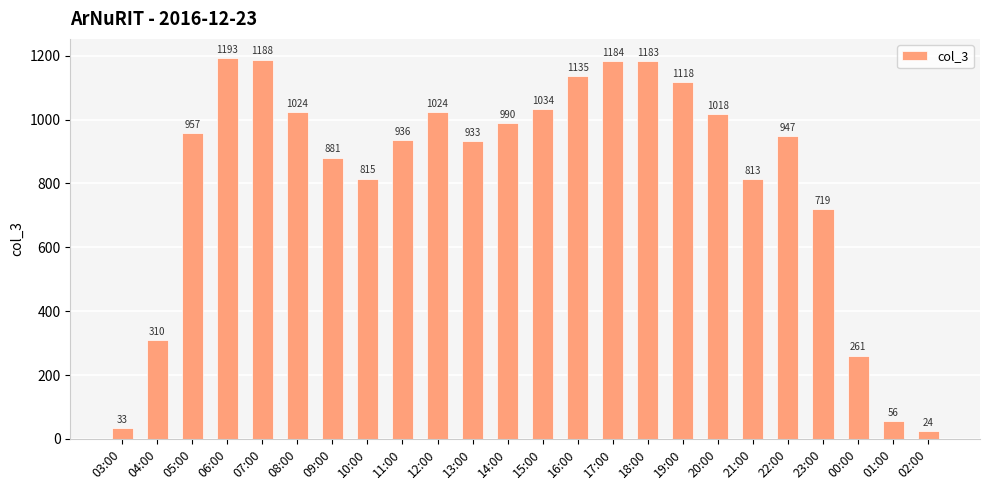

How many series are shown in this chart?

1